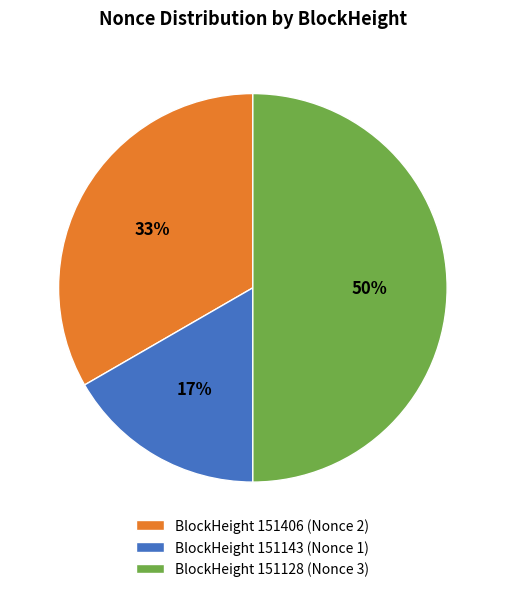

Count the number of slices in the pie.

3